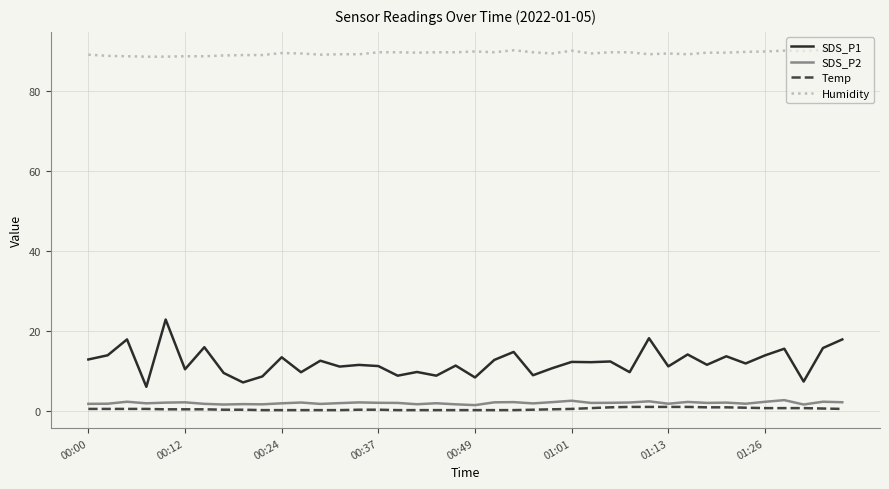

What is the maximum value for SDS_P2?

2.7